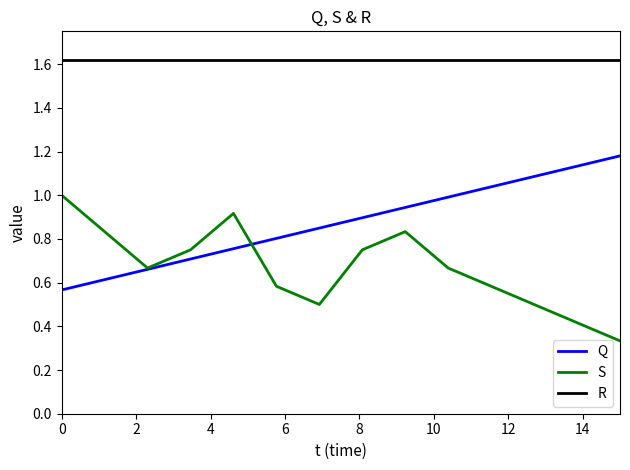

Which series has the largest total across all categories?

R